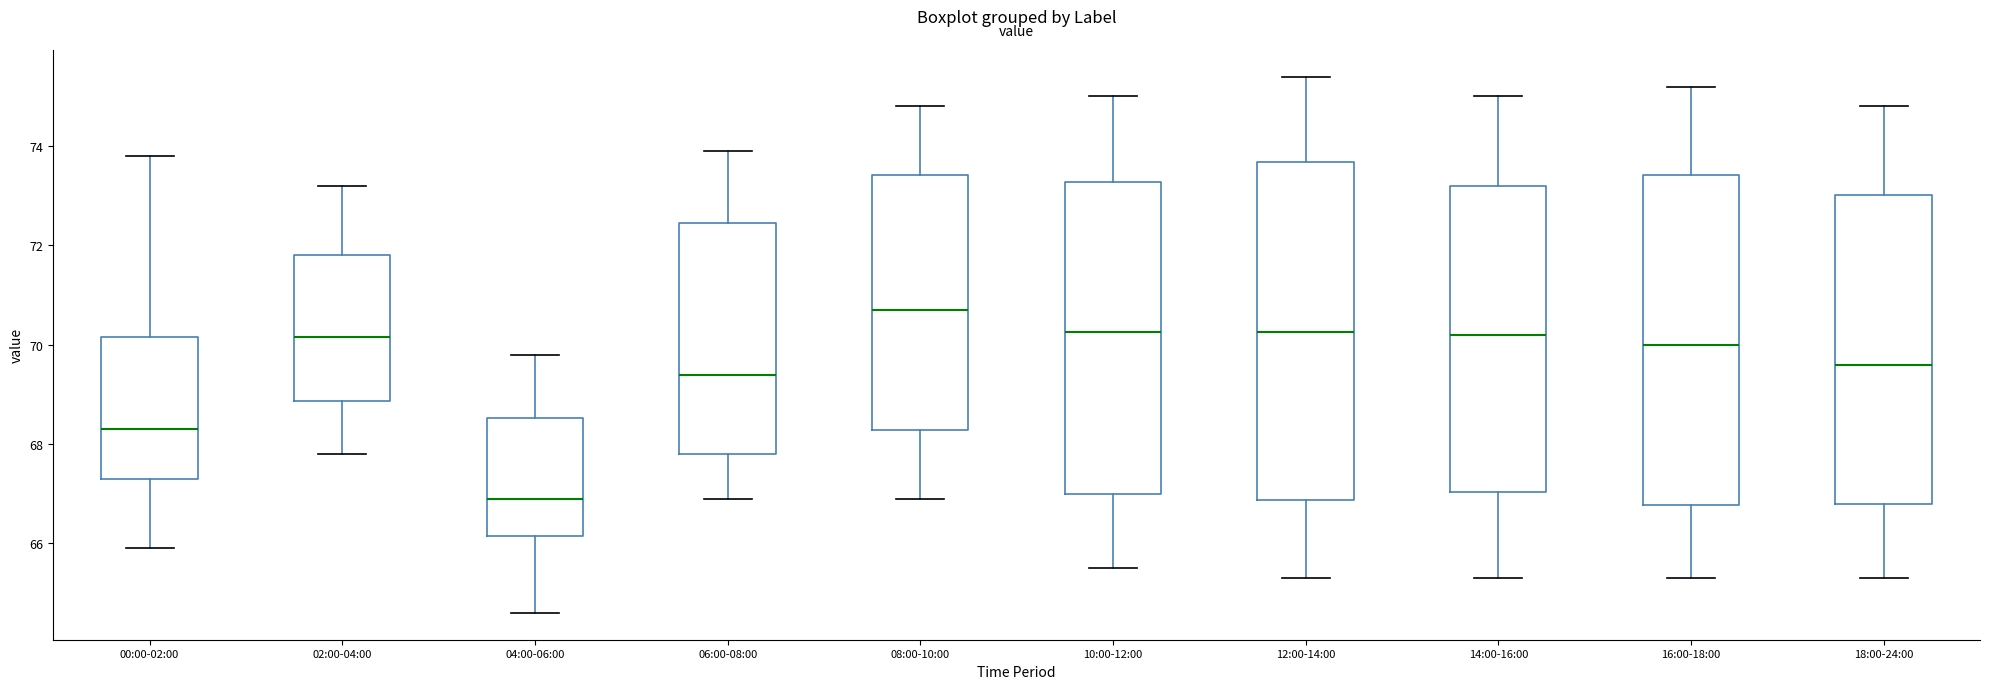

Reading left to right, transcribe this box plot: for each box, give where its median line is, the range the box spans, and where its two whiskers end, as read against the y-axis. The values are not printed on the chart, so give them approximately, as read against the axis.

00:00-02:00: median 68.4, box 67.4 to 70.2, whiskers 66.0 to 73.8
02:00-04:00: median 70.2, box 68.8 to 71.8, whiskers 67.8 to 73.2
04:00-06:00: median 67.0, box 66.2 to 68.6, whiskers 64.6 to 69.8
06:00-08:00: median 69.4, box 67.8 to 72.4, whiskers 67.0 to 74.0
08:00-10:00: median 70.8, box 68.2 to 73.4, whiskers 67.0 to 74.8
10:00-12:00: median 70.2, box 67.0 to 73.2, whiskers 65.6 to 75.0
12:00-14:00: median 70.2, box 66.8 to 73.6, whiskers 65.4 to 75.4
14:00-16:00: median 70.2, box 67.0 to 73.2, whiskers 65.4 to 75.0
16:00-18:00: median 70.0, box 66.8 to 73.4, whiskers 65.4 to 75.2
18:00-24:00: median 69.6, box 66.8 to 73.0, whiskers 65.4 to 74.8